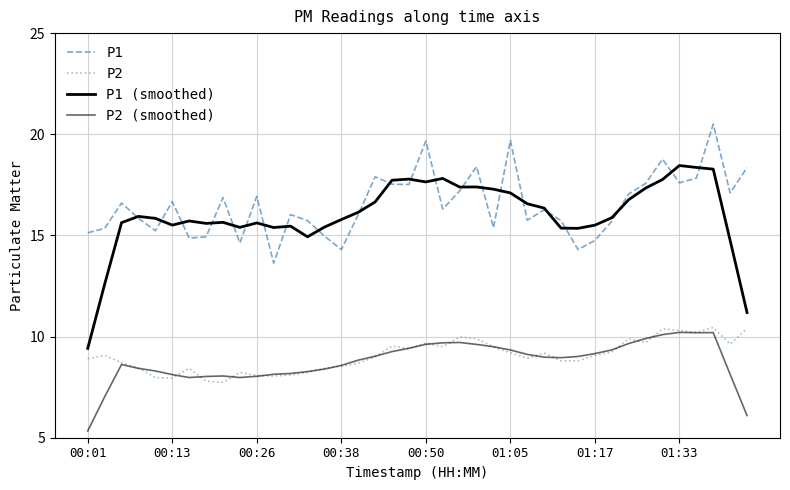

At how many categories does at least one series exceed 11?

40